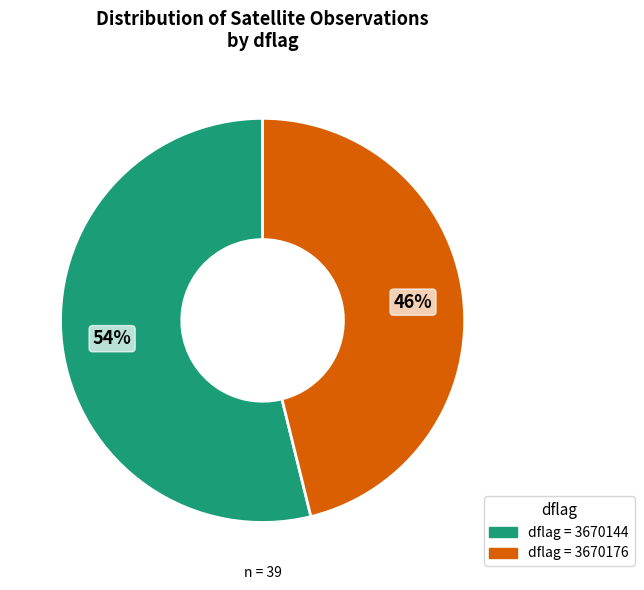

Is there a majority slice in this chart?

Yes